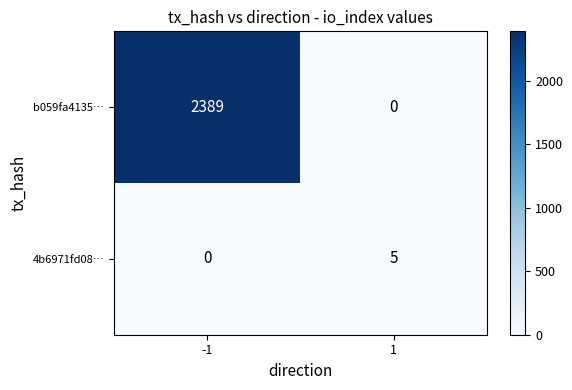

Which series has the widest spread of values?

b059fa4135…